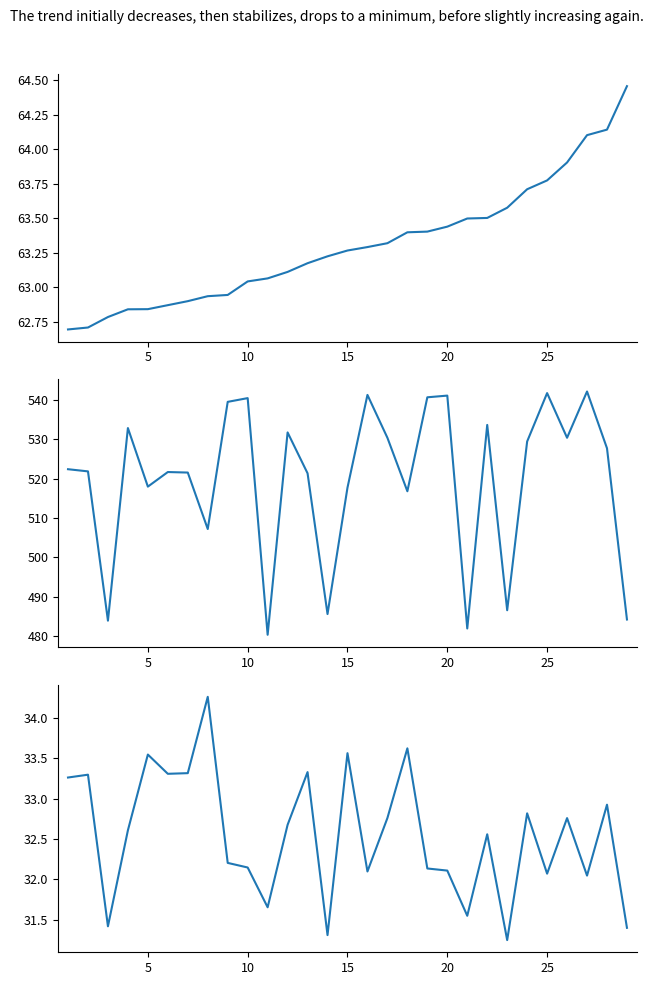

What is the difference between the maximum and second lowest values in the Total Time series?

60.3